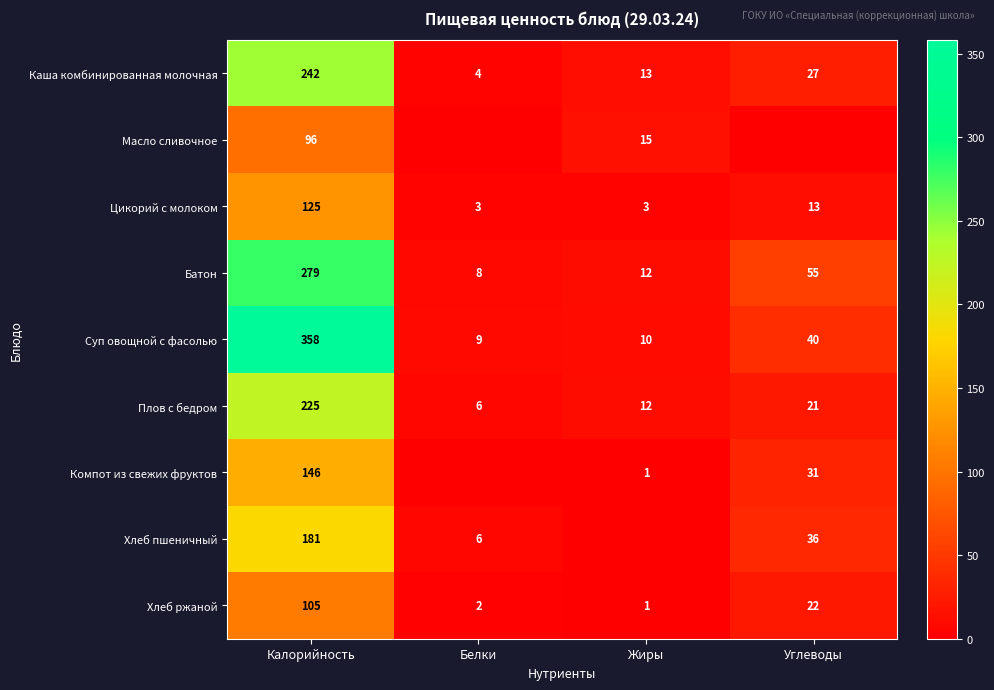

Which has a higher value, Калорийность or Жиры?

Калорийность